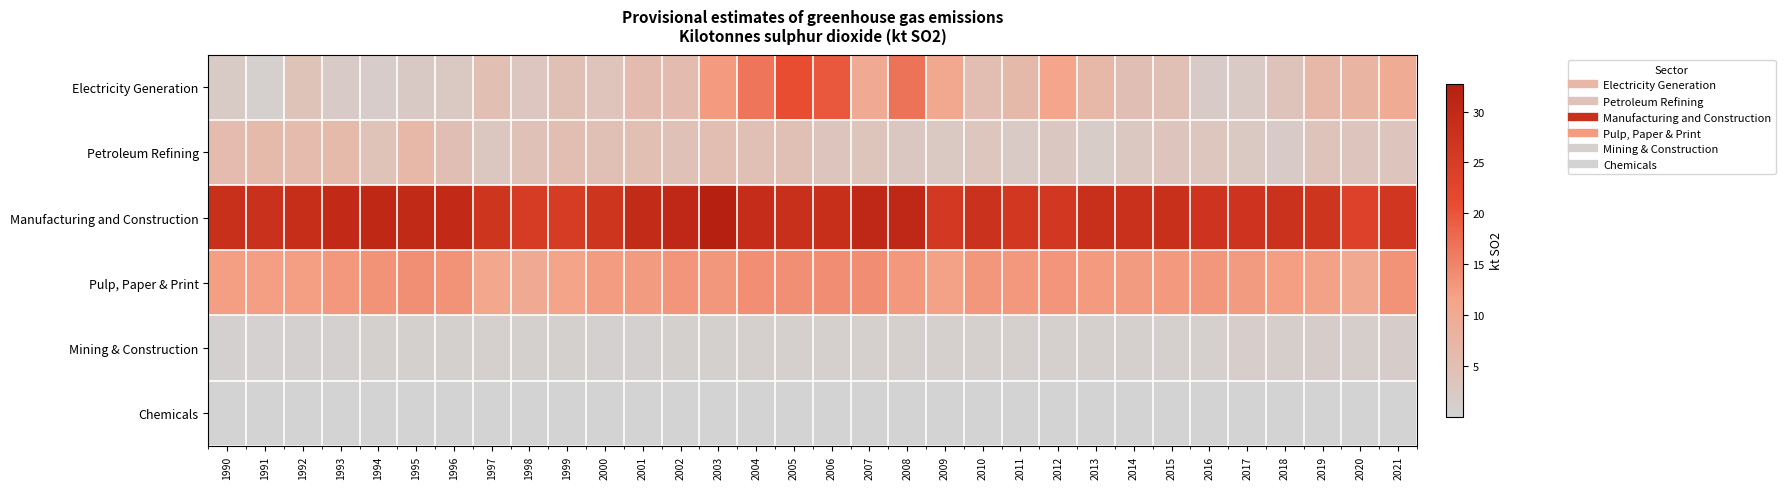

Reading right to left, transcribe all the data shown in this chart.

Electricity Generation: 2021=9.8	2020=7.7	2019=6.8	2018=4.0	2017=2.2	2016=1.9	2015=4.6	2014=5.1	2013=6.8	2012=11.4	2011=6.4	2010=5.4	2009=10.7	2008=16.9	2007=10.1	2006=19.8	2005=20.9	2004=16.5	2003=12.6	2002=5.8	2001=5.7	2000=3.8	1999=4.7	1998=3.2	1997=5.0	1996=2.6	1995=2.4	1994=1.6	1993=1.9	1992=4.0	1991=1.0	1990=2.0
Petroleum Refining: 2021=3.6	2020=3.6	2019=3.9	2018=1.8	2017=2.7	2016=3.2	2015=3.7	2014=2.7	2013=1.7	2012=2.9	2011=2.2	2010=3.2	2009=2.6	2008=2.9	2007=3.5	2006=3.7	2005=4.7	2004=4.7	2003=5.3	2002=4.3	2001=4.9	2000=4.7	1999=5.2	1998=4.3	1997=3.0	1996=5.1	1995=6.9	1994=4.2	1993=6.2	1992=5.9	1991=6.3	1990=5.9
Manufacturing and Construction: 2021=26.5	2020=23.5	2019=26.9	2018=27.5	2017=27.3	2016=27.3	2015=28.1	2014=27.9	2013=28.2	2012=26.4	2011=26.2	2010=27.6	2009=25.9	2008=30.4	2007=30.2	2006=28.6	2005=28.1	2004=29.0	2003=32.7	2002=30.3	2001=29.6	2000=26.9	1999=25.1	1998=25.3	1997=26.9	1996=29.7	1995=29.9	1994=30.5	1993=29.7	1992=28.8	1991=27.9	1990=28.1
Pulp, Paper & Print: 2021=13.4	2020=10.4	2019=11.7	2018=12.1	2017=12.5	2016=12.9	2015=12.8	2014=12.4	2013=12.6	2012=13.1	2011=12.9	2010=12.9	2009=11.7	2008=12.9	2007=14.0	2006=14.0	2005=13.7	2004=13.8	2003=13.0	2002=13.2	2001=12.5	2000=12.3	1999=11.6	1998=10.0	1997=10.9	1996=13.5	1995=13.7	1994=13.4	1993=12.8	1992=12.1	1991=12.1	1990=12.2
Mining & Construction: 2021=1.3	2020=1.2	2019=1.4	2018=1.2	2017=1.5	2016=0.9	2015=0.9	2014=0.8	2013=1.0	2012=0.9	2011=0.9	2010=0.9	2009=1.0	2008=0.9	2007=0.8	2006=0.8	2005=0.8	2004=0.8	2003=0.8	2002=0.7	2001=0.6	2000=0.6	1999=0.7	1998=0.7	1997=0.8	1996=0.7	1995=0.7	1994=0.7	1993=0.6	1992=0.6	1991=0.5	1990=0.5
Chemicals: 2021=0.0	2020=0.0	2019=0.0	2018=0.0	2017=0.0	2016=0.0	2015=0.0	2014=0.0	2013=0.0	2012=0.0	2011=0.0	2010=0.0	2009=0.0	2008=0.0	2007=0.0	2006=0.0	2005=0.0	2004=0.0	2003=0.0	2002=0.0	2001=0.0	2000=0.0	1999=0.0	1998=0.0	1997=0.0	1996=0.0	1995=0.0	1994=0.0	1993=0.0	1992=0.0	1991=0.0	1990=0.0